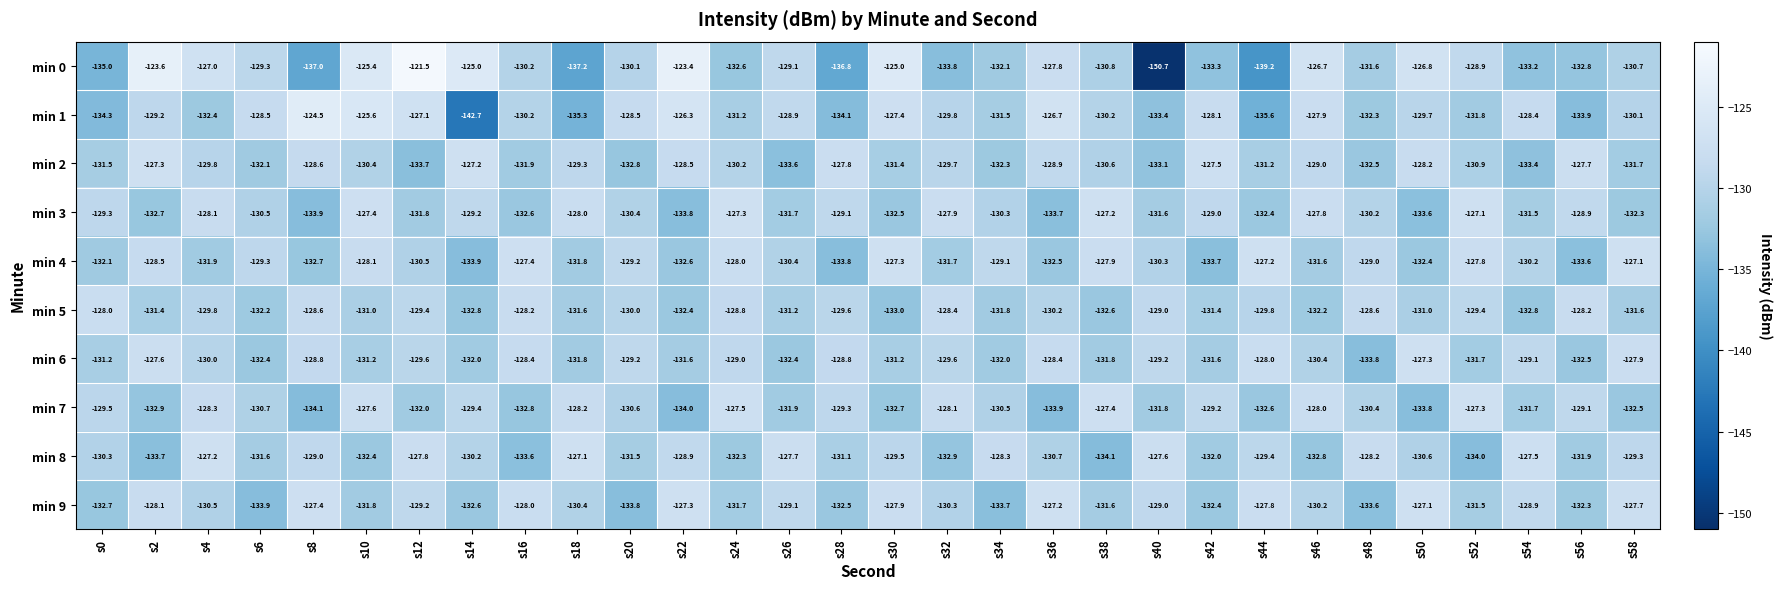

What is the sum of the min 7 values at s6 and s38?

-258.1